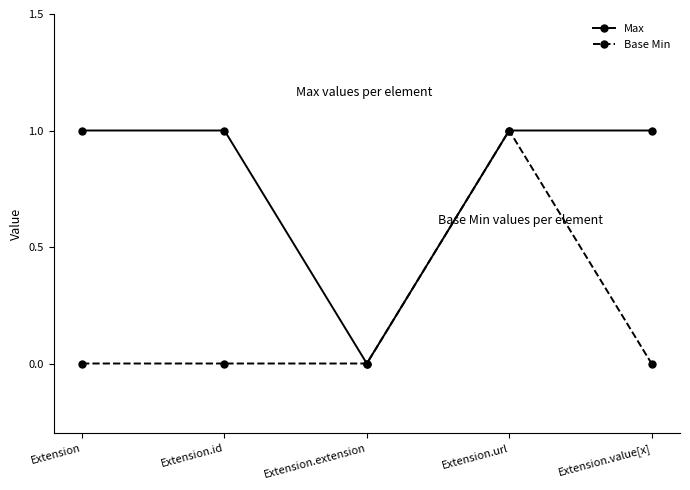

The value of Max at Extension.extension is 0. True or false?

True